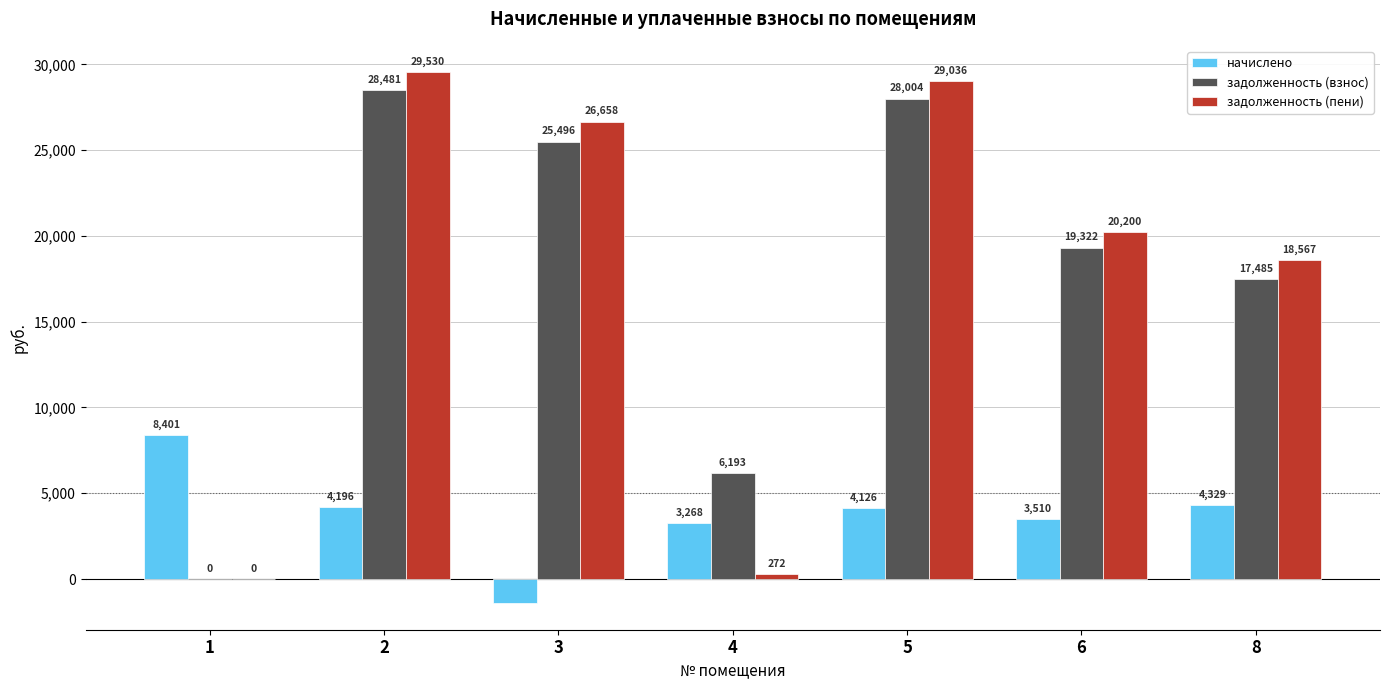

What is the highest value of the задолженность (взнос) series?

28480.7